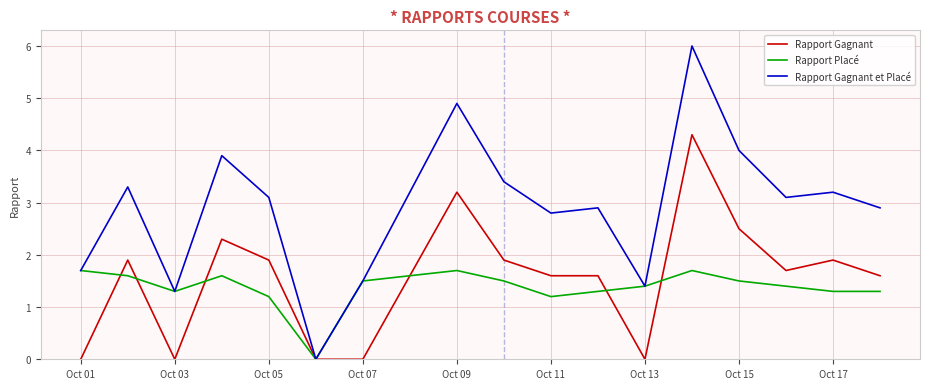

Rank the series by their maximum value, from highest to lowest.

Rapport Gagnant et Placé, Rapport Gagnant, Rapport Placé